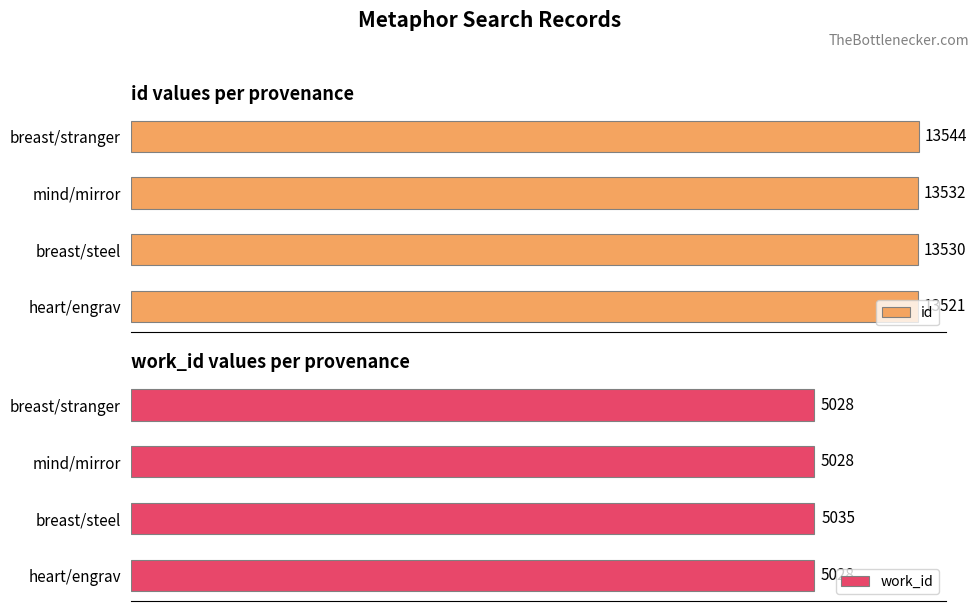

Rank the categories by id value from lowest to highest.

heart/engrav, breast/steel, mind/mirror, breast/stranger